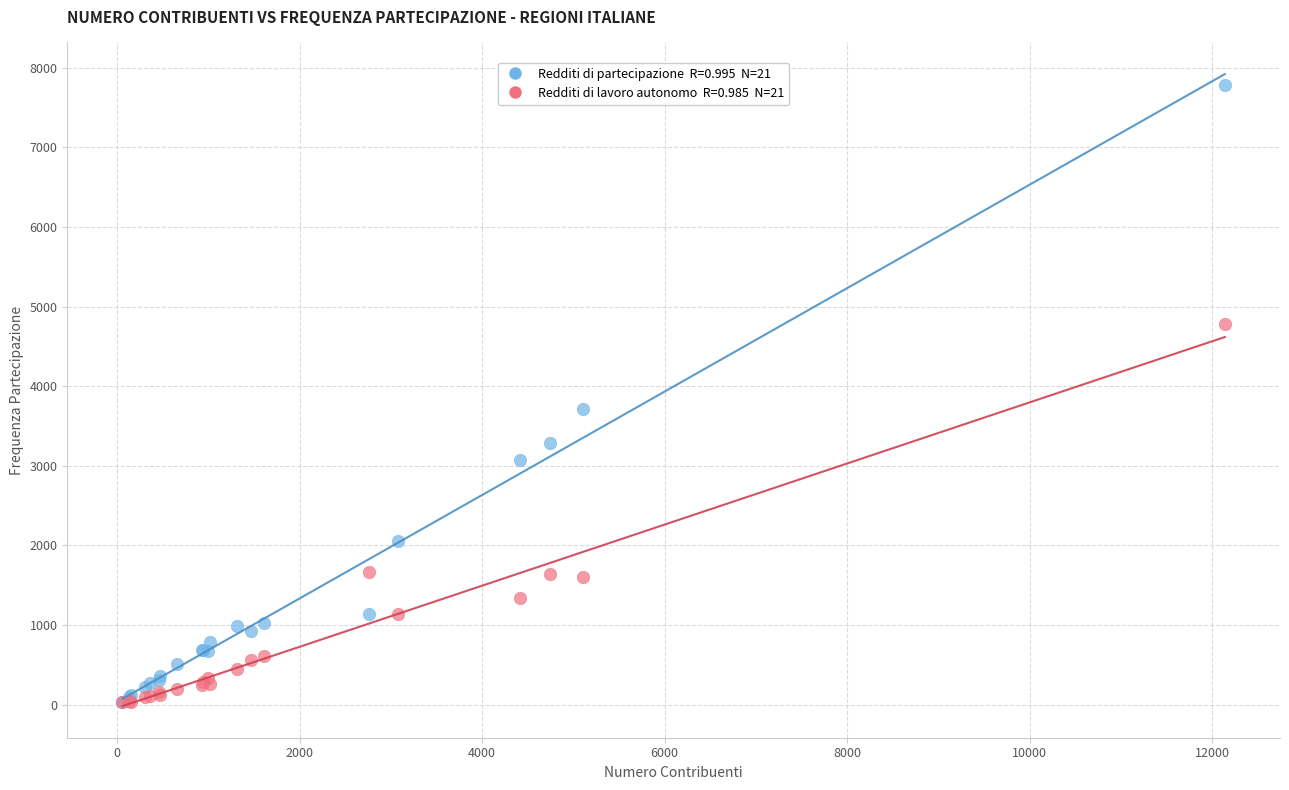

Across all series, what Y value is closest to 3903?

3718